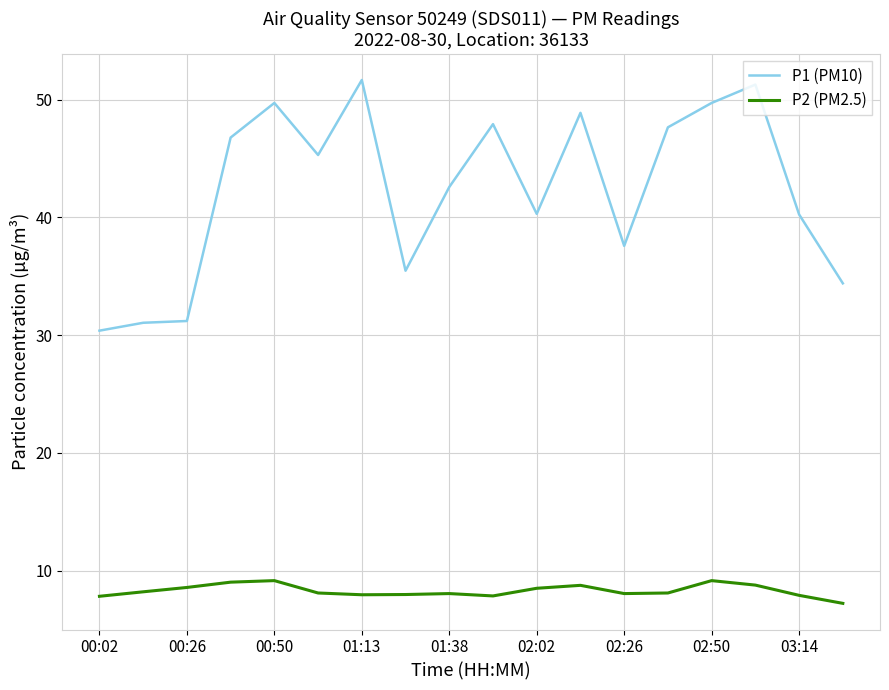

True or false: P1 (PM10) and P2 (PM2.5) cross at least once.

False